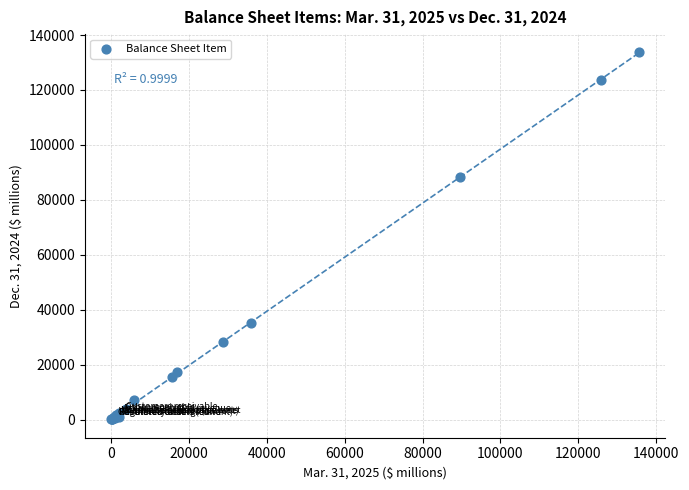

What Y value in the scatter plot is closest to 66856?

88229